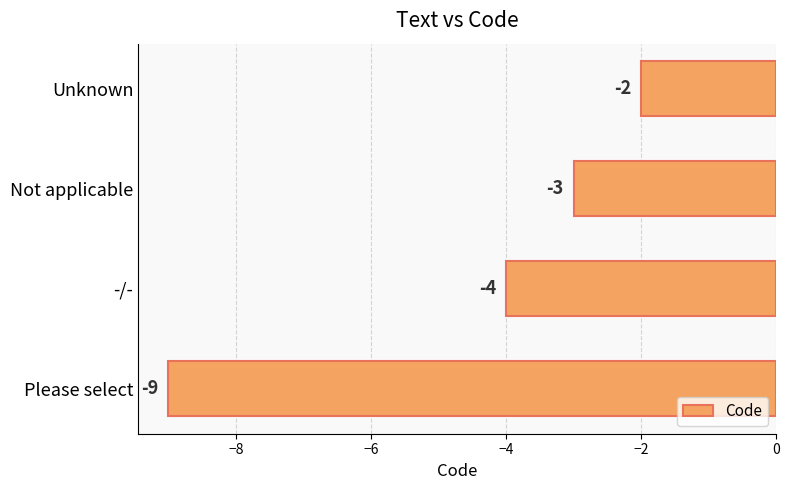

List the labels in order of value, largest first.

Unknown, Not applicable, -/-, Please select